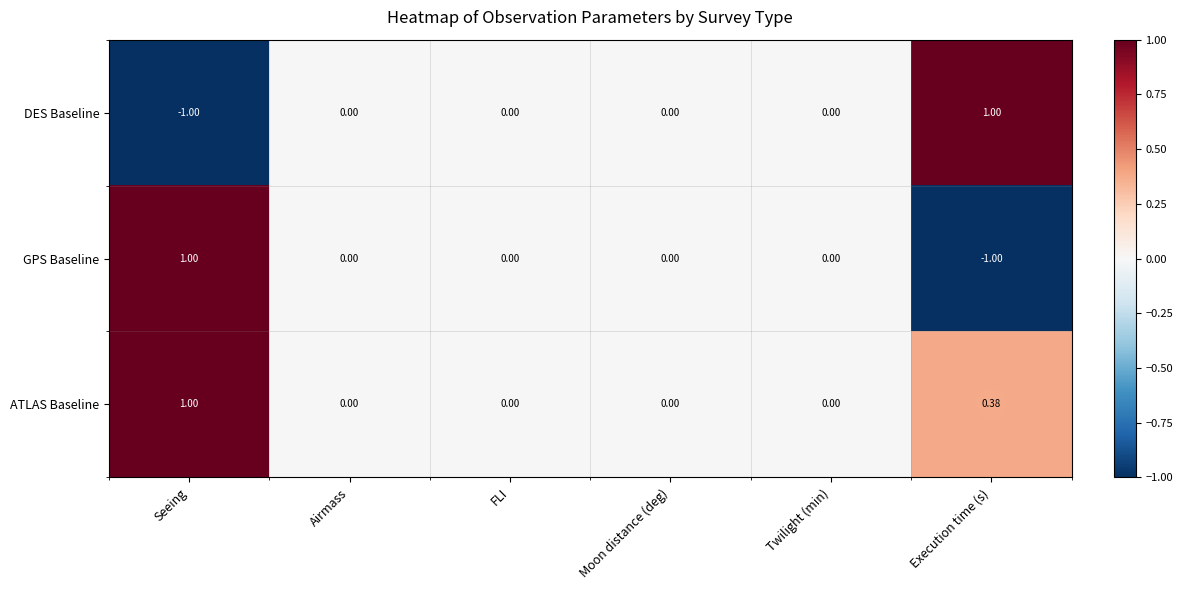

At which label does GPS Baseline first exceed 0?

Seeing